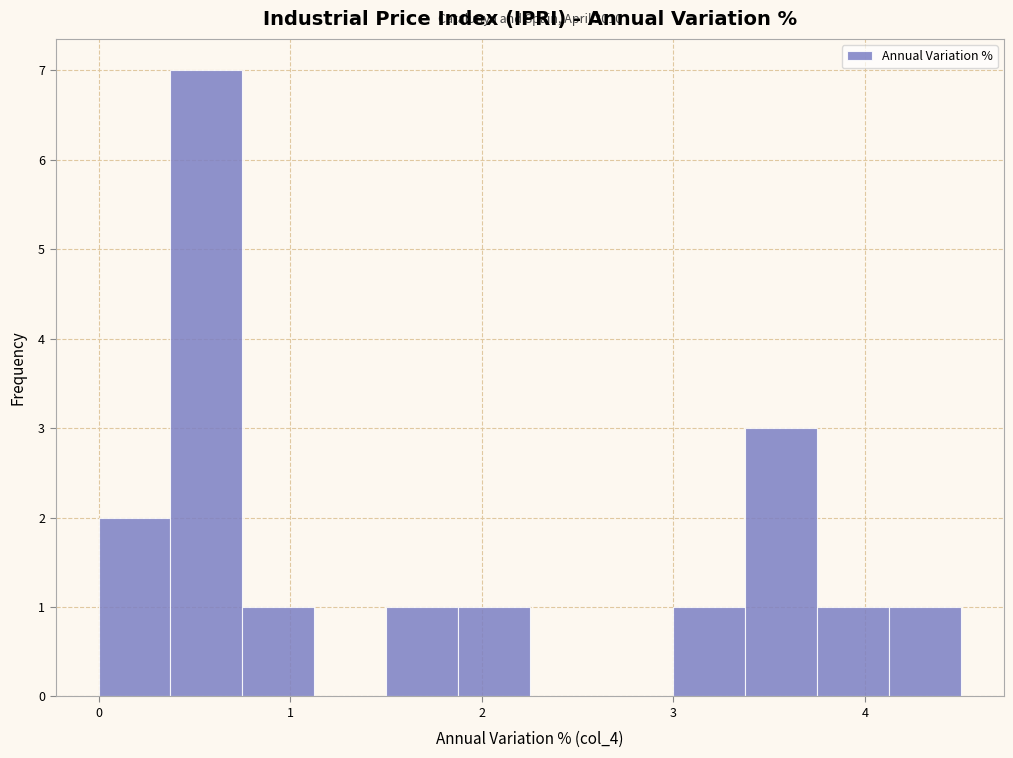

Read against the x-axis, roughly where is the centre of the tallest bar?

0.6